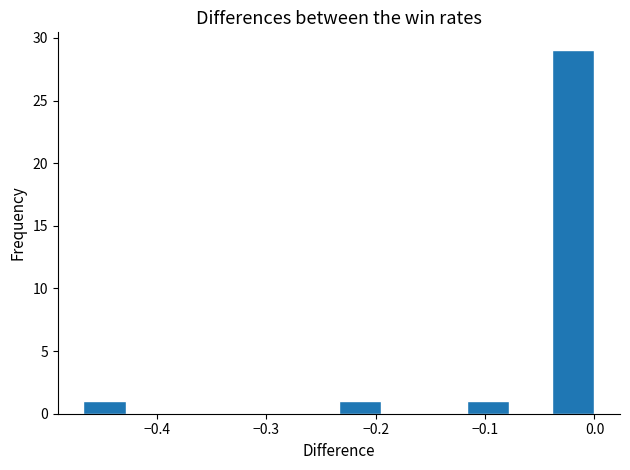

Around what value on the x-axis is the tallest bar? Give the approximate position of its centre, as read against the axis.

-0.02